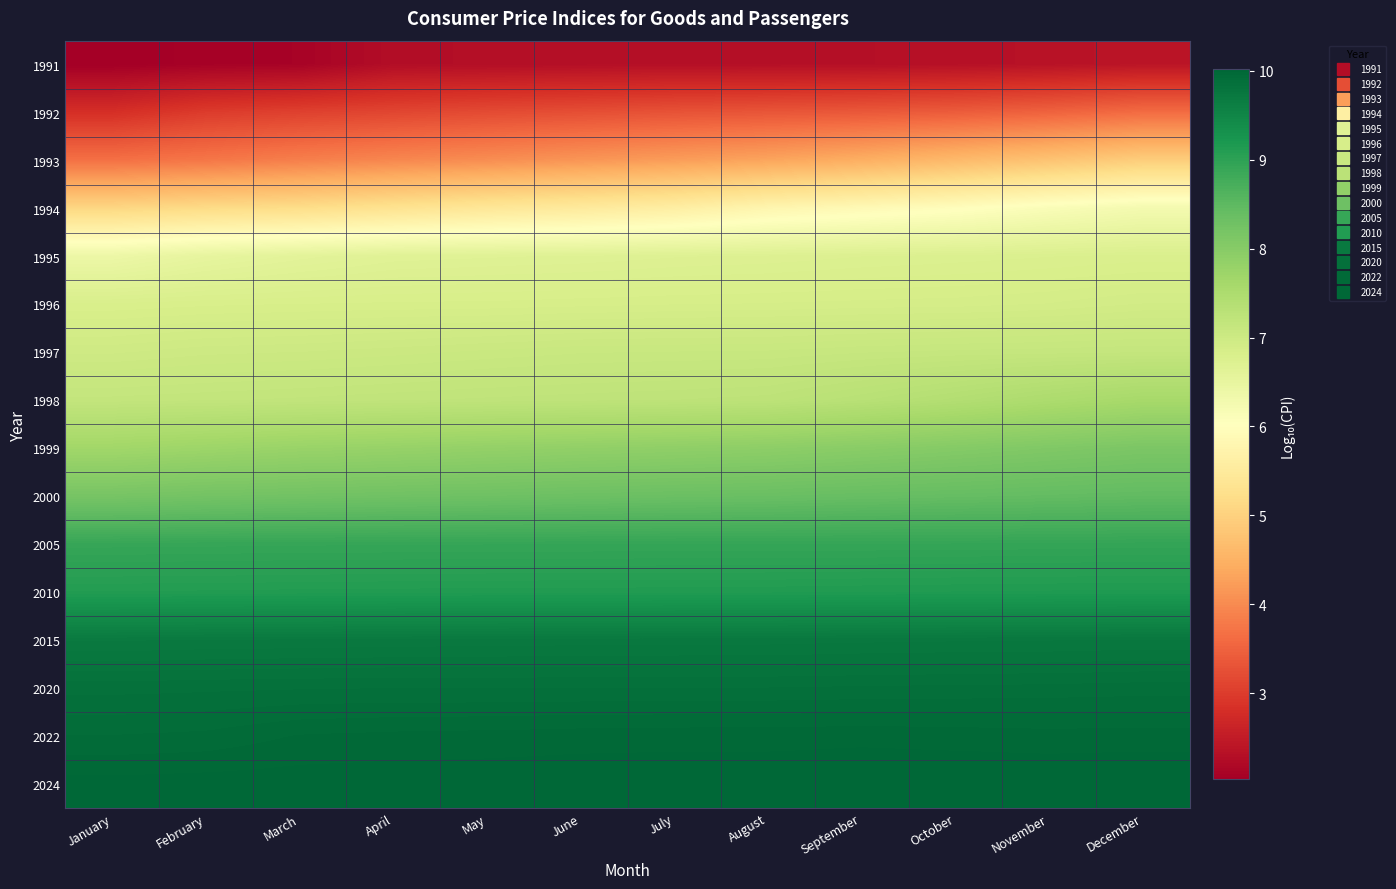

Between February and July, which is larger?

July